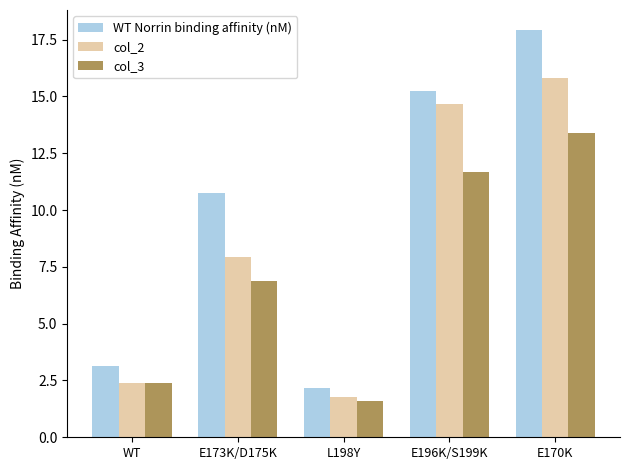

At which label does col_2 first exceed 7?

E173K/D175K